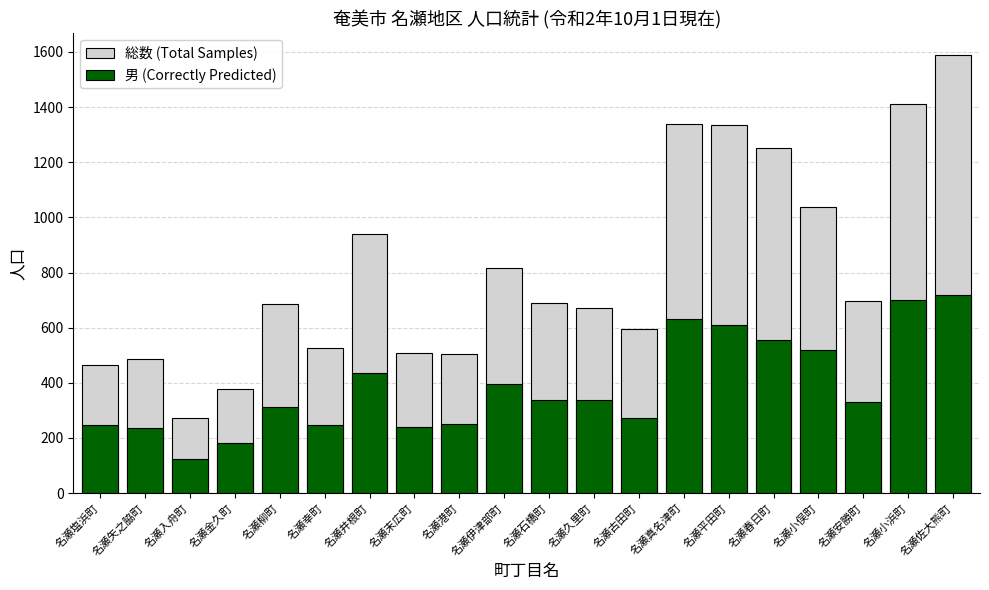

At how many categories does at least one series exceed 1160?

5